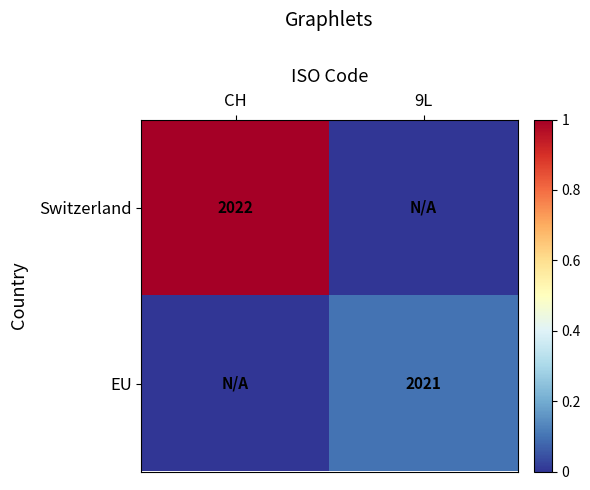

Is it true that EU equals 2904 at 9L?

False